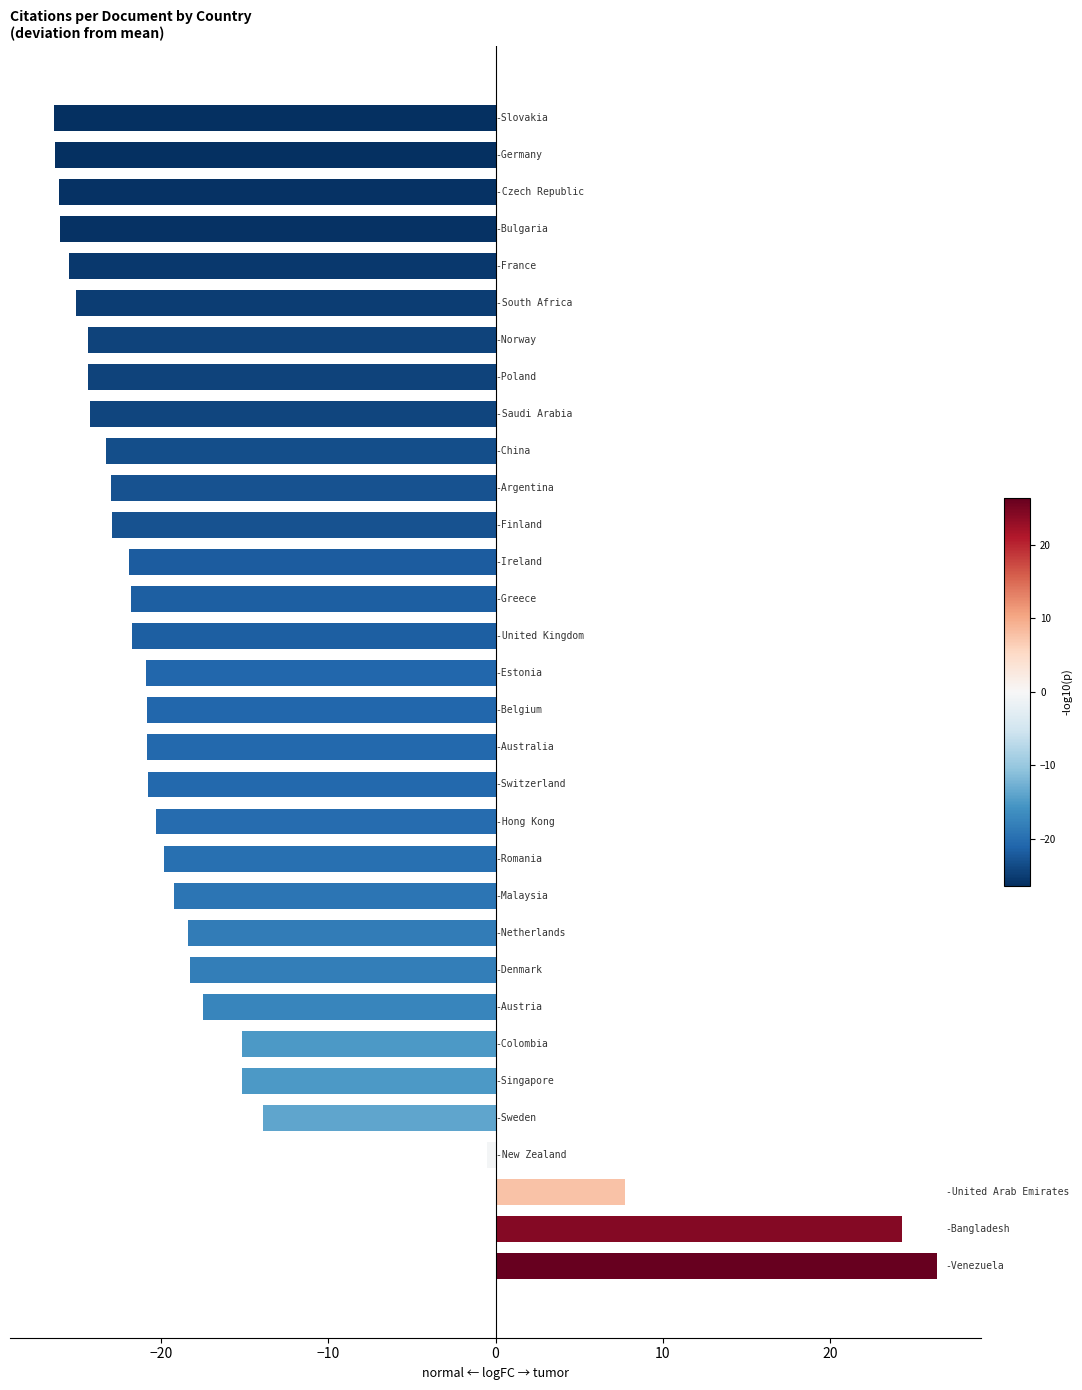

What is the greatest value displayed?

26.4